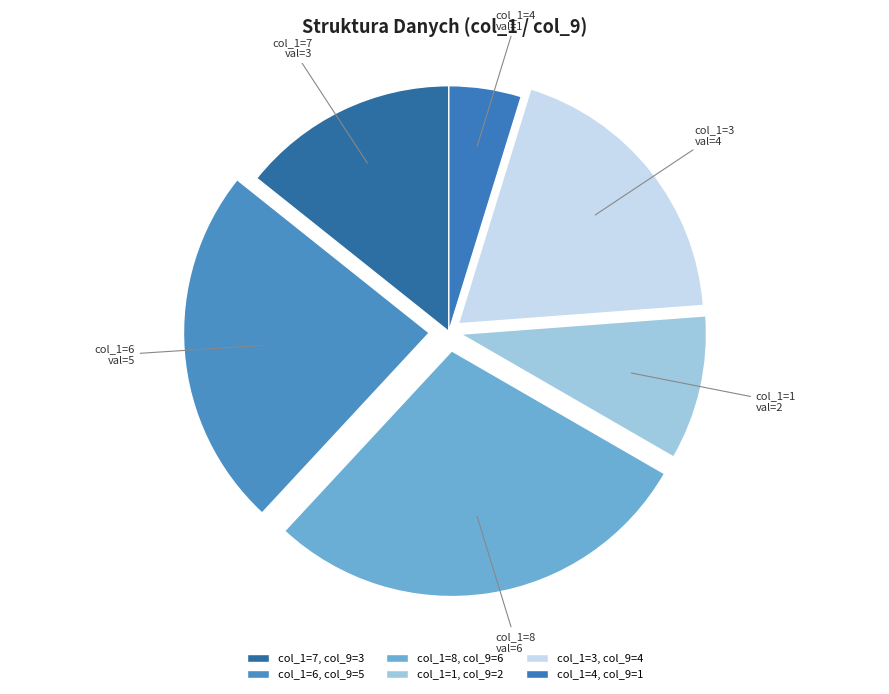

Count the number of slices in the pie.

6